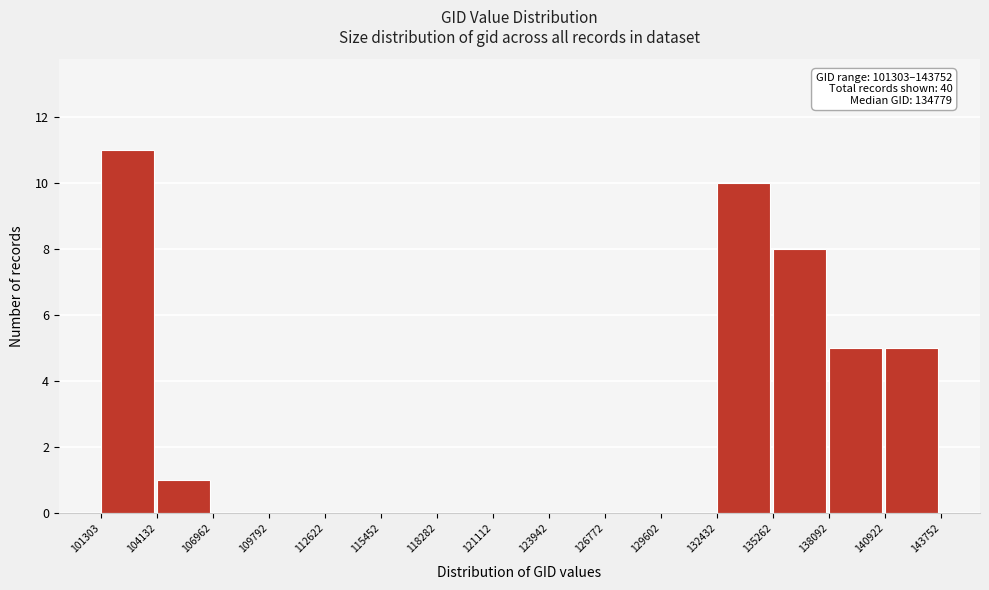

Which range on the x-axis has the tallest bar?

101303 to 104132